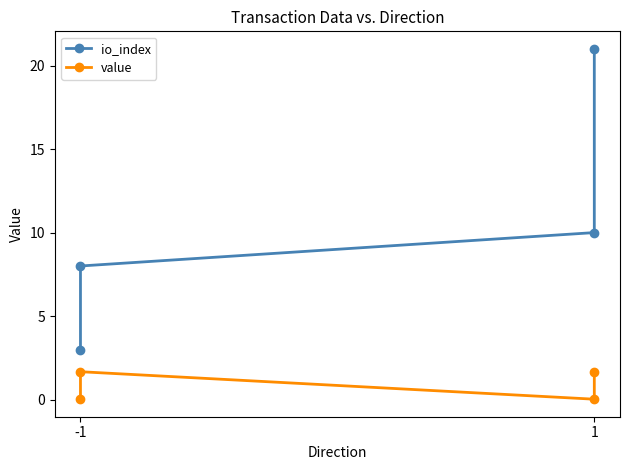

Reading left to right, transcribe all the data shown in this chart.

io_index: 3.0	8.0	10.0	21.0
value: 0.0	1.7	0.0	1.7